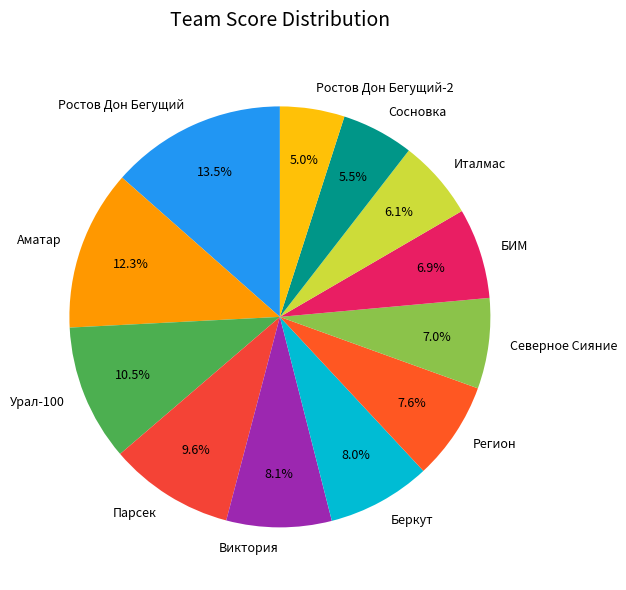

Between Северное Сияние and Регион, which is larger?

Регион